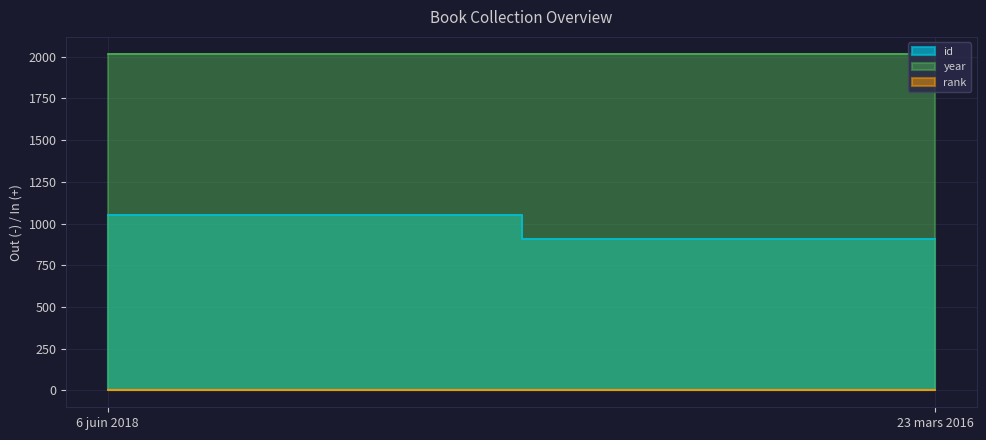

Rank the categories by id value from lowest to highest.

23 mars 2016, 6 juin 2018